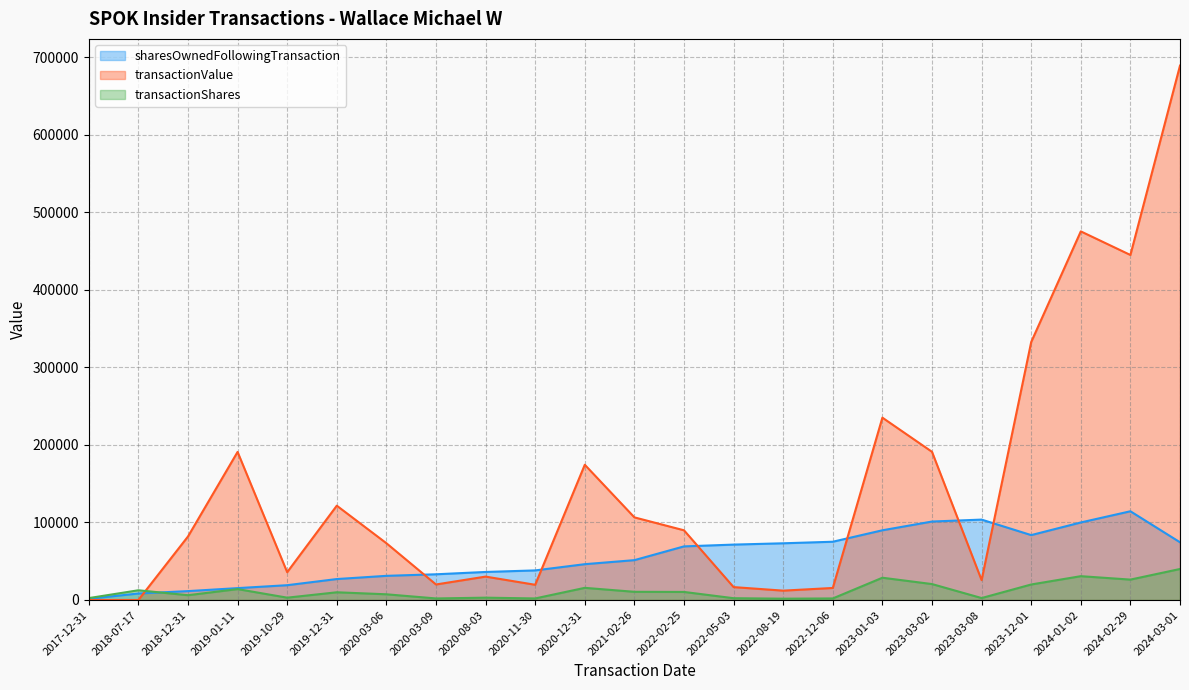

The value of transactionShares at 2022-12-06 is 2000. True or false?

True